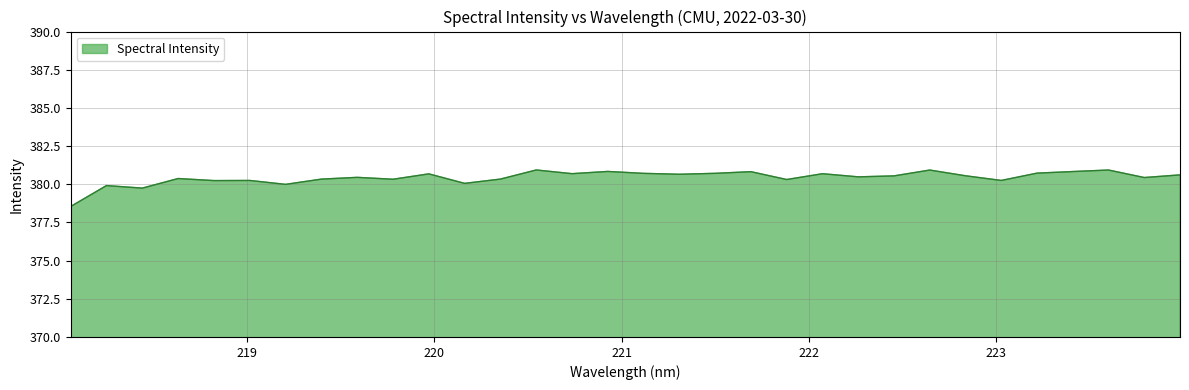

What is the greatest value displayed?

380.9